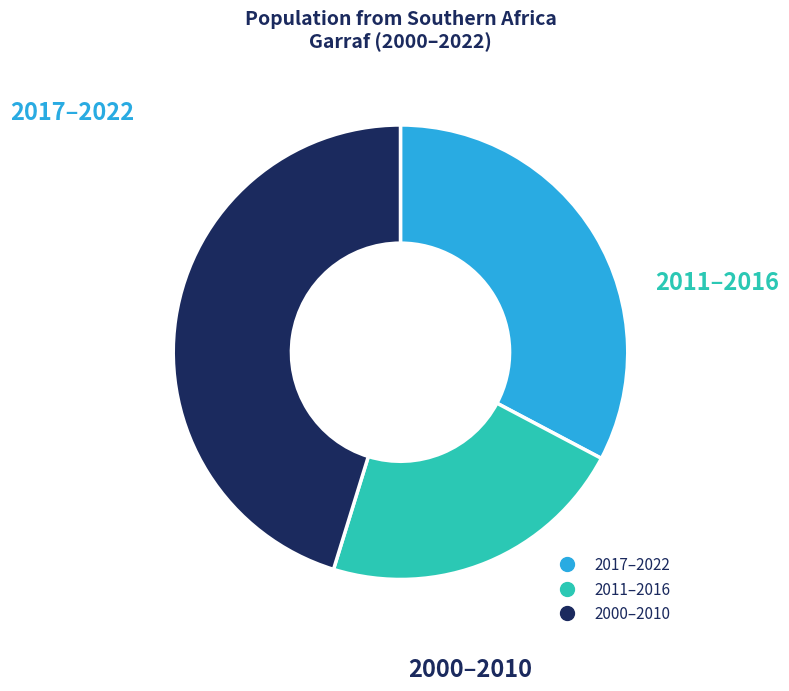

Is there any slice that represents more than half of the pie?

No